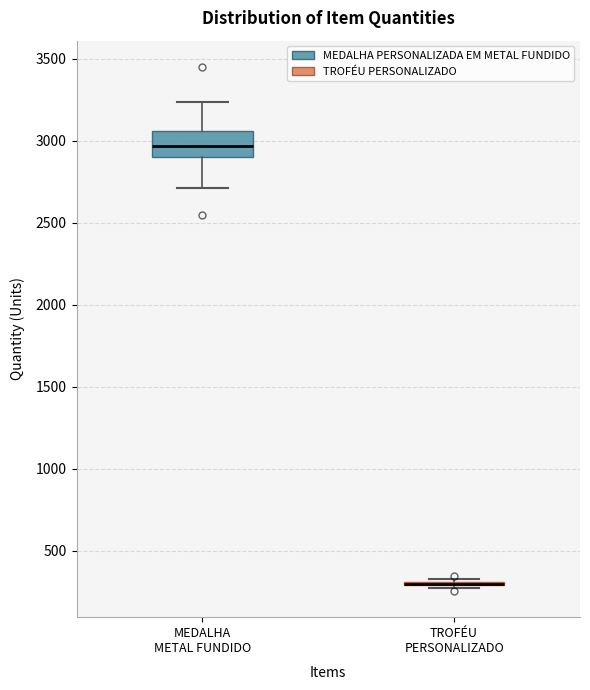

Where is the upper edge of the box for MEDALHA METAL FUNDIDO on the y-axis? The values are not printed on the chart, so give them approximately, as read against the axis.

3050